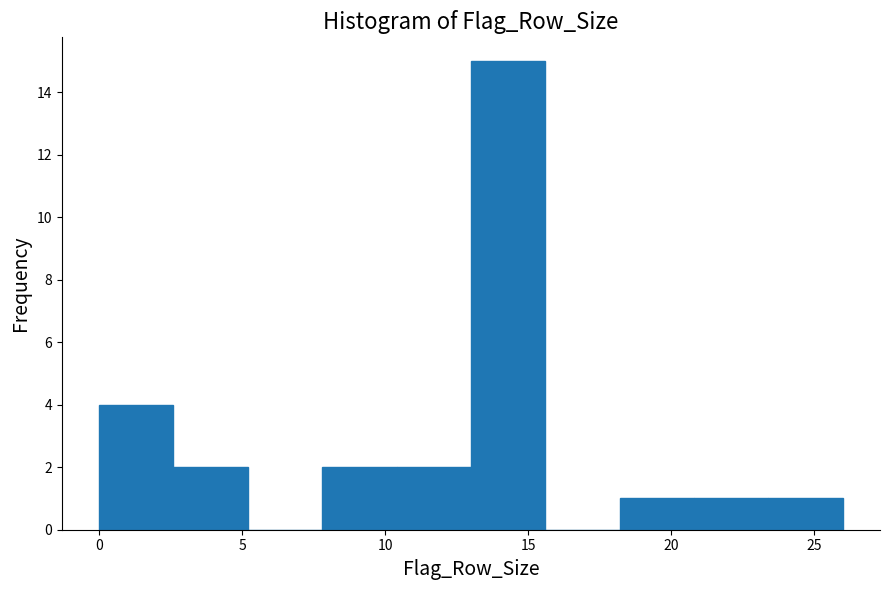

What is the height of the bar covering 10.4 to 13.0 on the x-axis? Neither the bar edges nor the heights are printed on the chart, so give them approximately, as read against the axes.

2